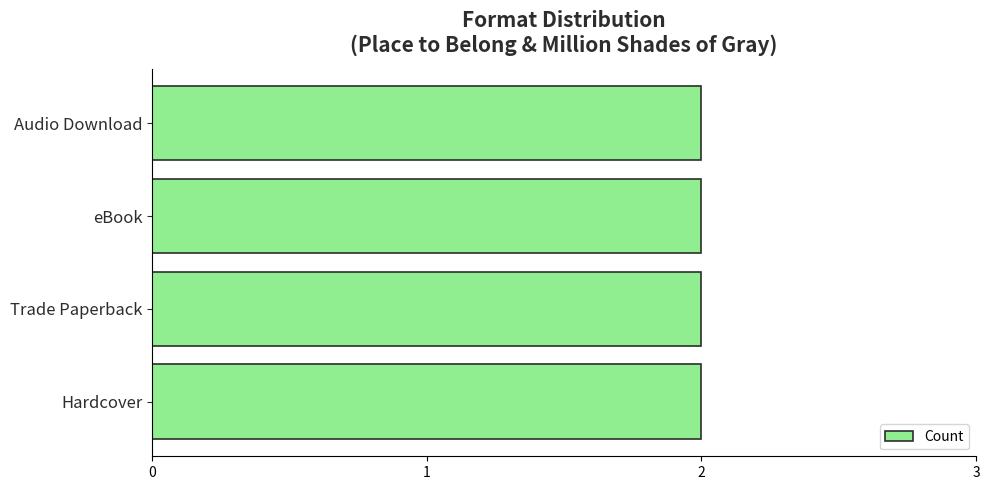

At which category does the chart reach its minimum across all series?

Trade Paperback